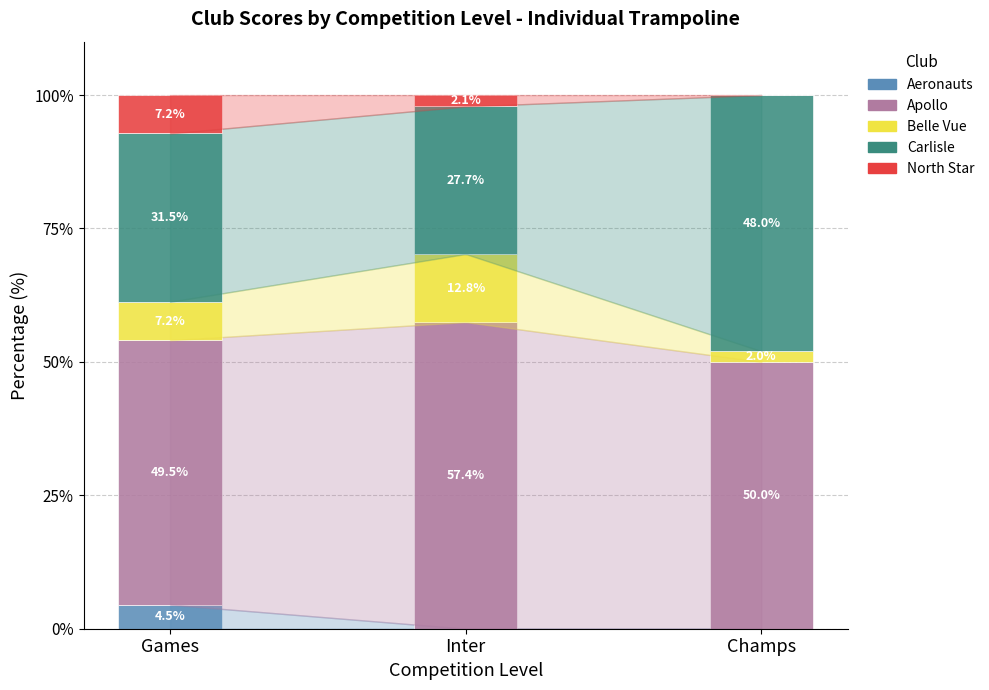

What is the highest value of the Aeronauts series?

4.5